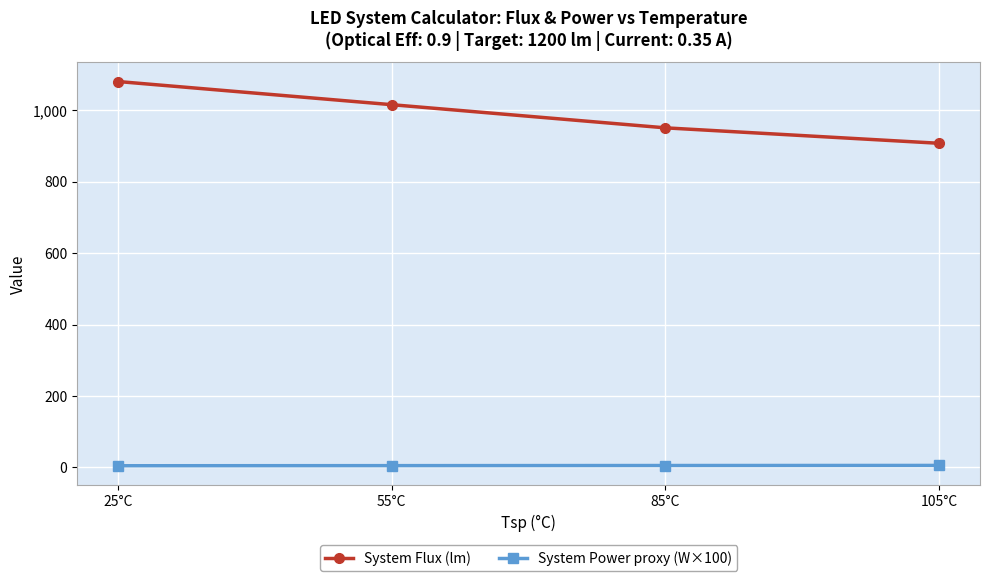

Which series has the widest spread of values?

System Flux (lm)